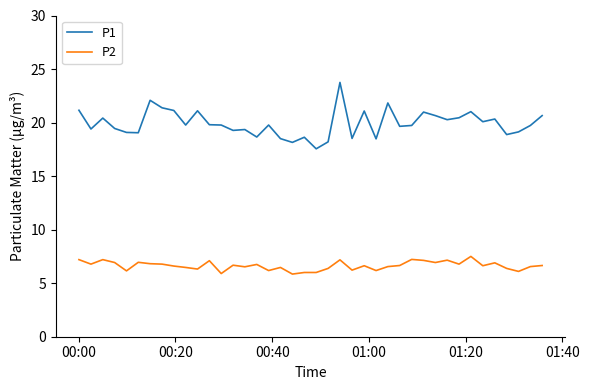

What are all the series names shown in the legend?

P1, P2